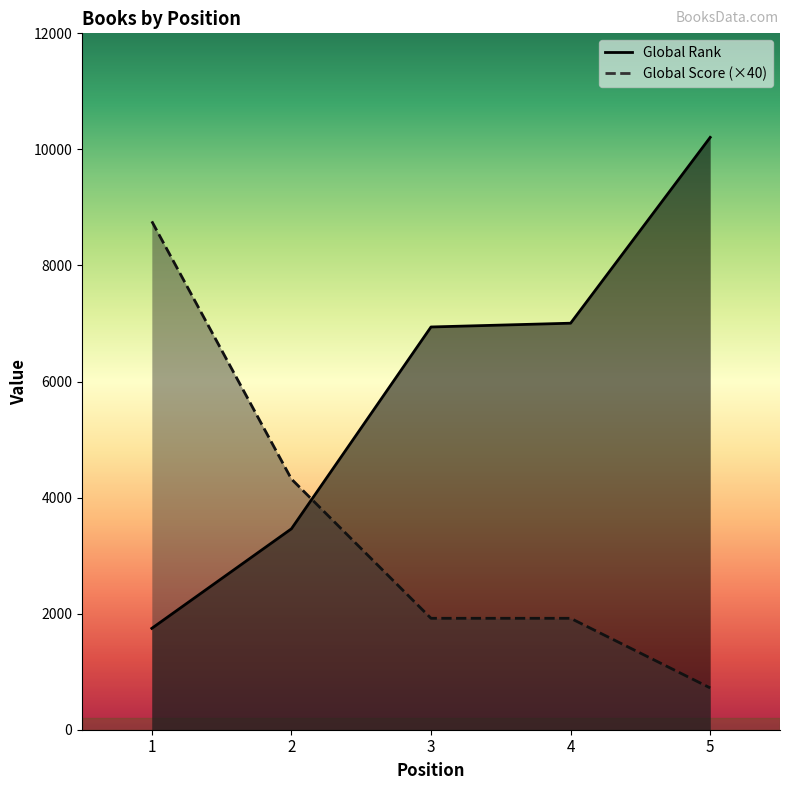

Between 1 and 4, which series saw the biggest shift?

Global Score